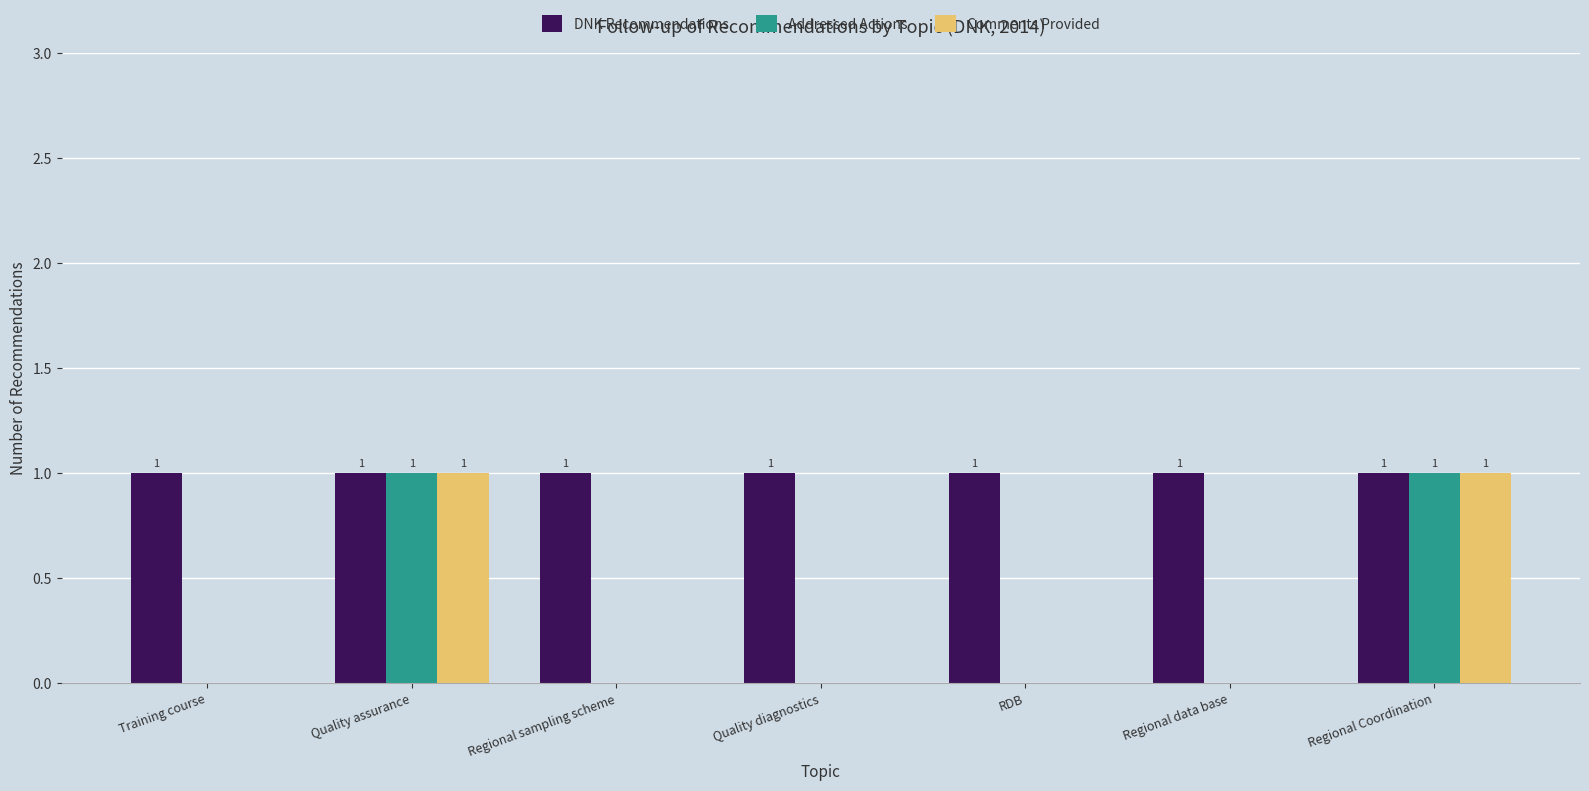

The Comments Provided series shows 1 at Regional Coordination. True or false?

True